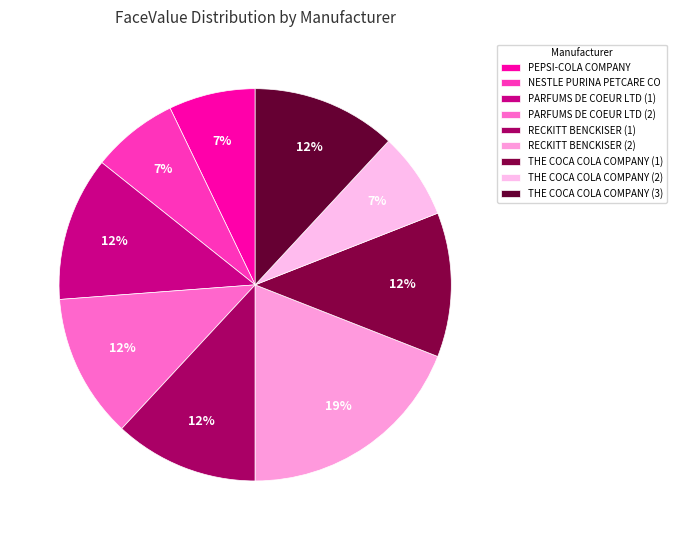

Count the number of slices in the pie.

9